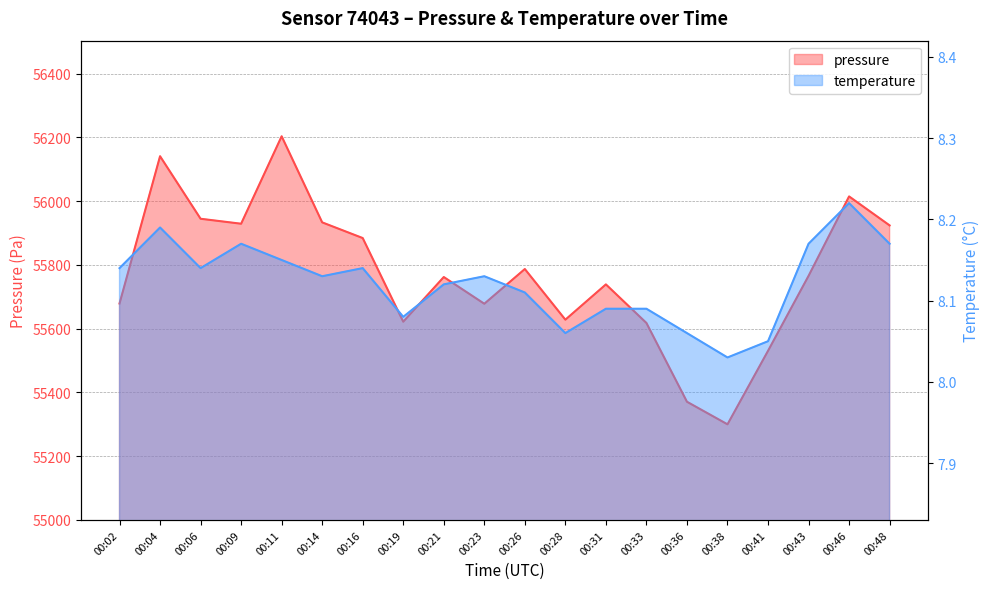

How many lines are shown in the chart?

2